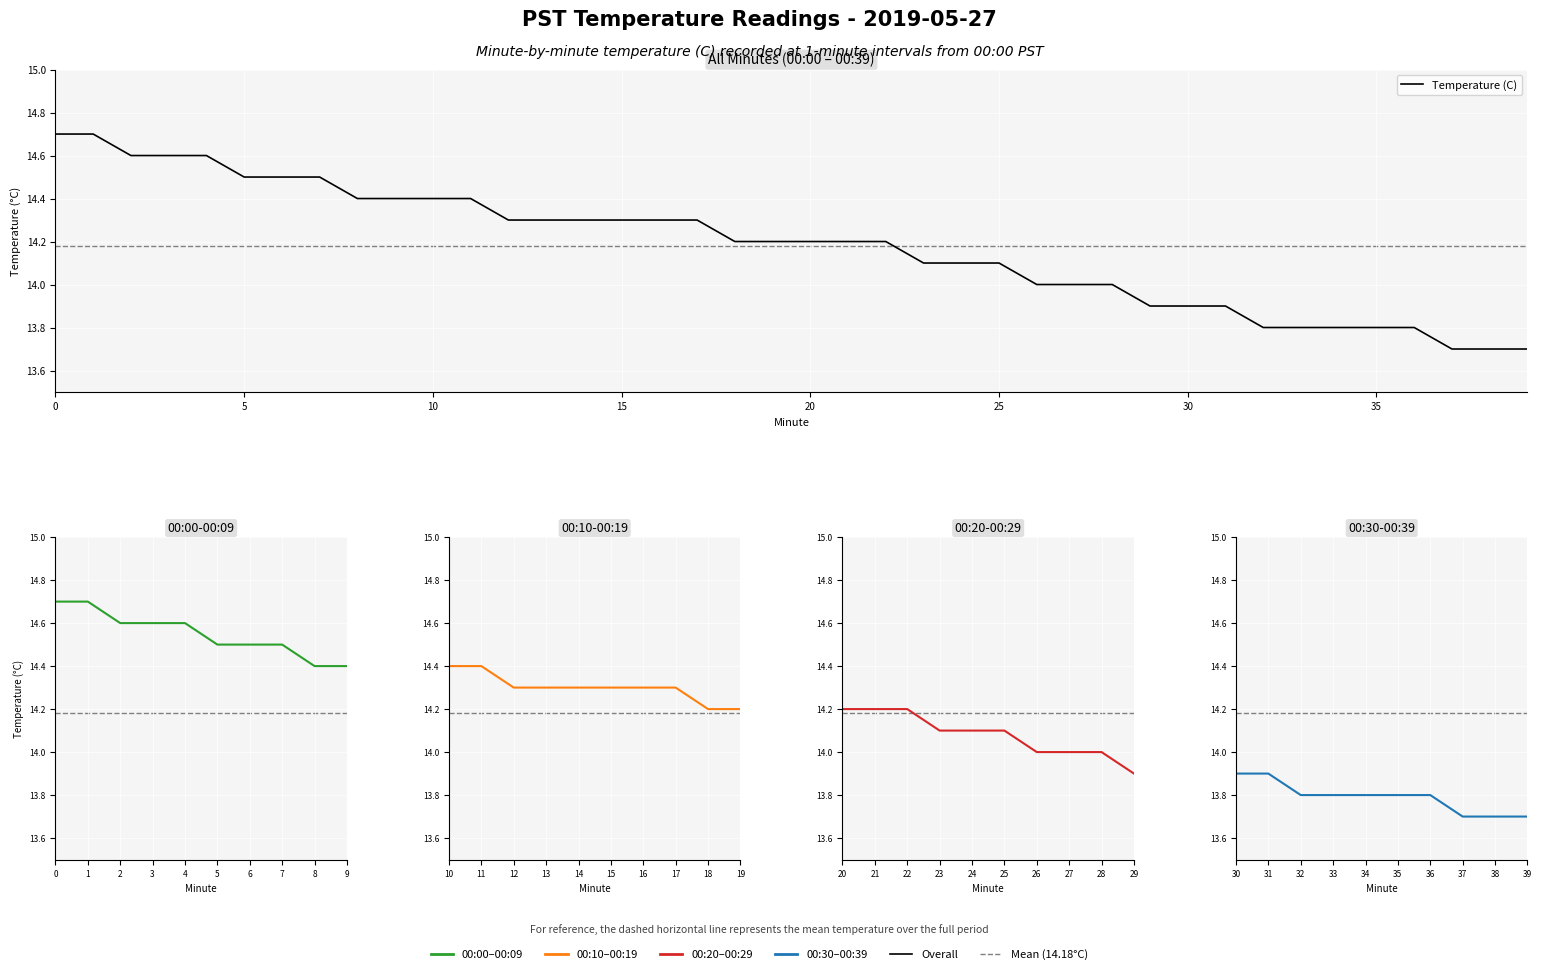

True or false: the data has more than 0 interior local peaks.

False